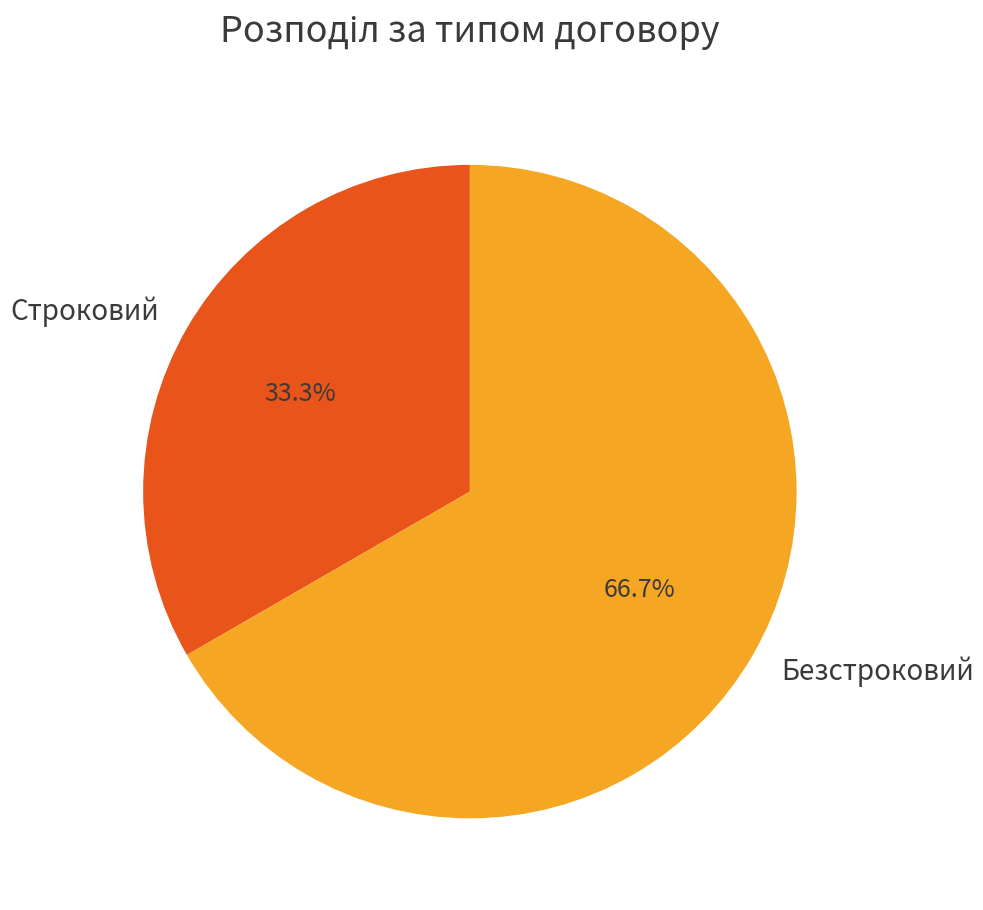

True or false: Безстроковий accounts for 67% of the total.

True